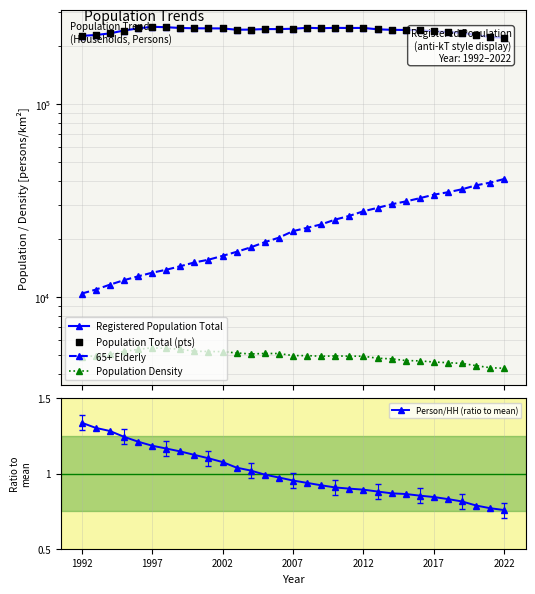

At how many categories does at least one series exceed 179521?

31